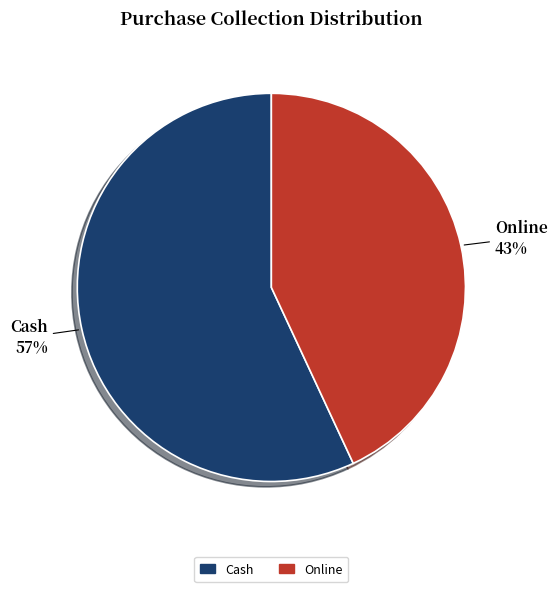

Is there a majority slice in this chart?

Yes